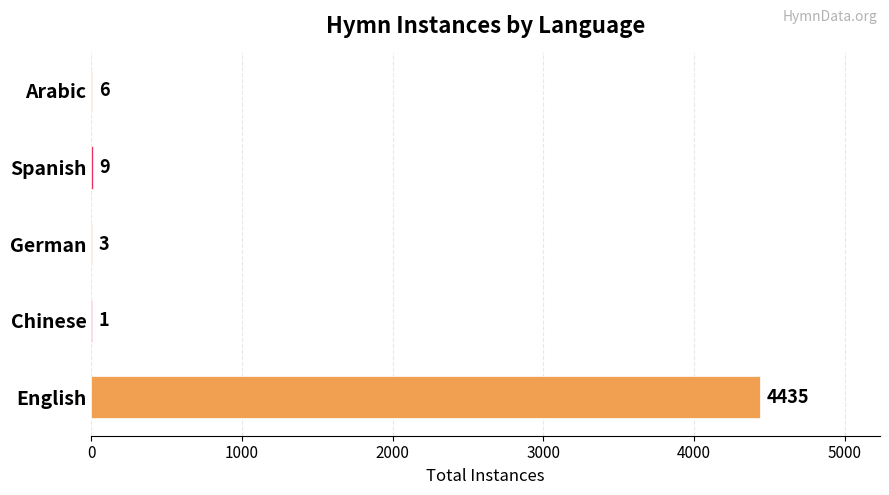

Which label corresponds to the largest value in the chart?

English